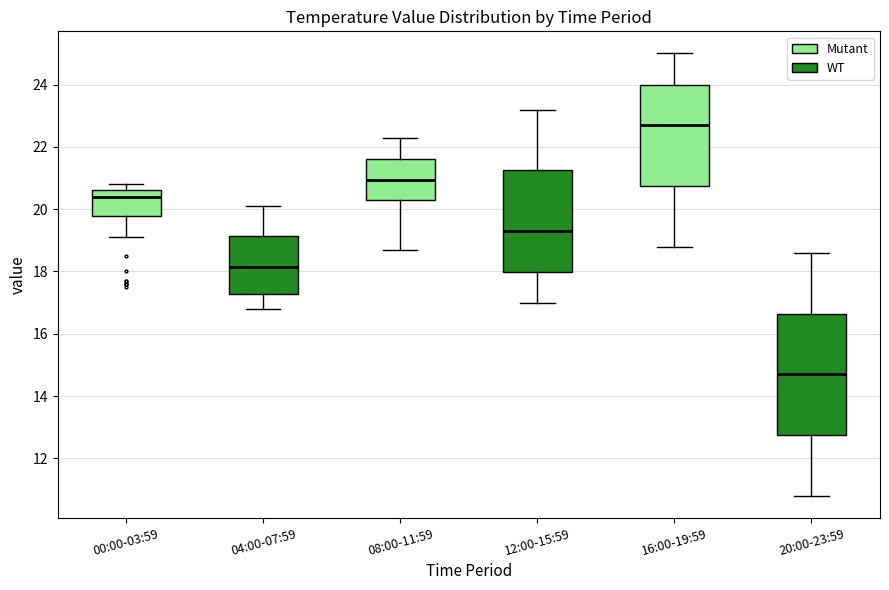

Reading left to right, transcribe this box plot: for each box, give where its median line is, the range the box spans, and where its two whiskers end, as read against the y-axis. The values are not printed on the chart, so give them approximately, as read against the axis.

00:00-03:59: median 20.4, box 19.8 to 20.6, whiskers 19.2 to 20.8
04:00-07:59: median 18.2, box 17.2 to 19.2, whiskers 16.8 to 20.2
08:00-11:59: median 21.0, box 20.4 to 21.6, whiskers 18.8 to 22.4
12:00-15:59: median 19.4, box 18.0 to 21.2, whiskers 17.0 to 23.2
16:00-19:59: median 22.8, box 20.8 to 24.0, whiskers 18.8 to 25.0
20:00-23:59: median 14.8, box 12.8 to 16.6, whiskers 10.8 to 18.6